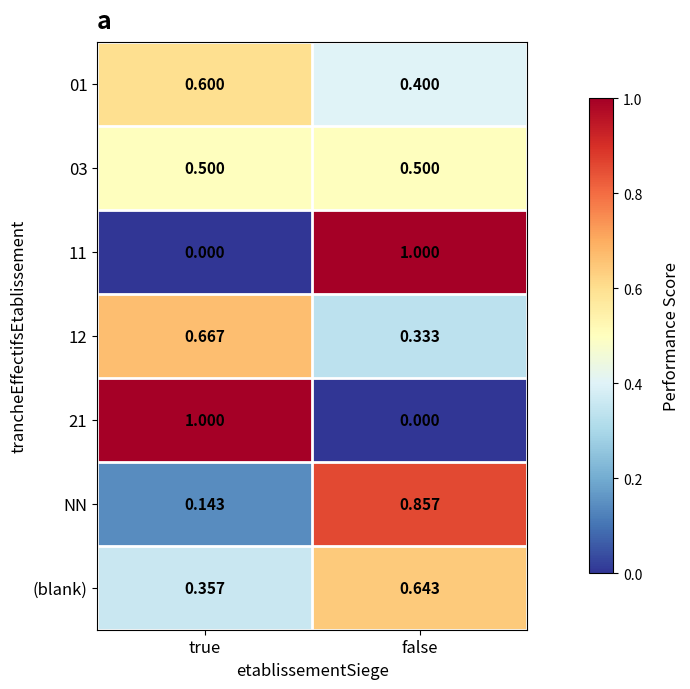

Where is 01 nearest to the value 0?

false